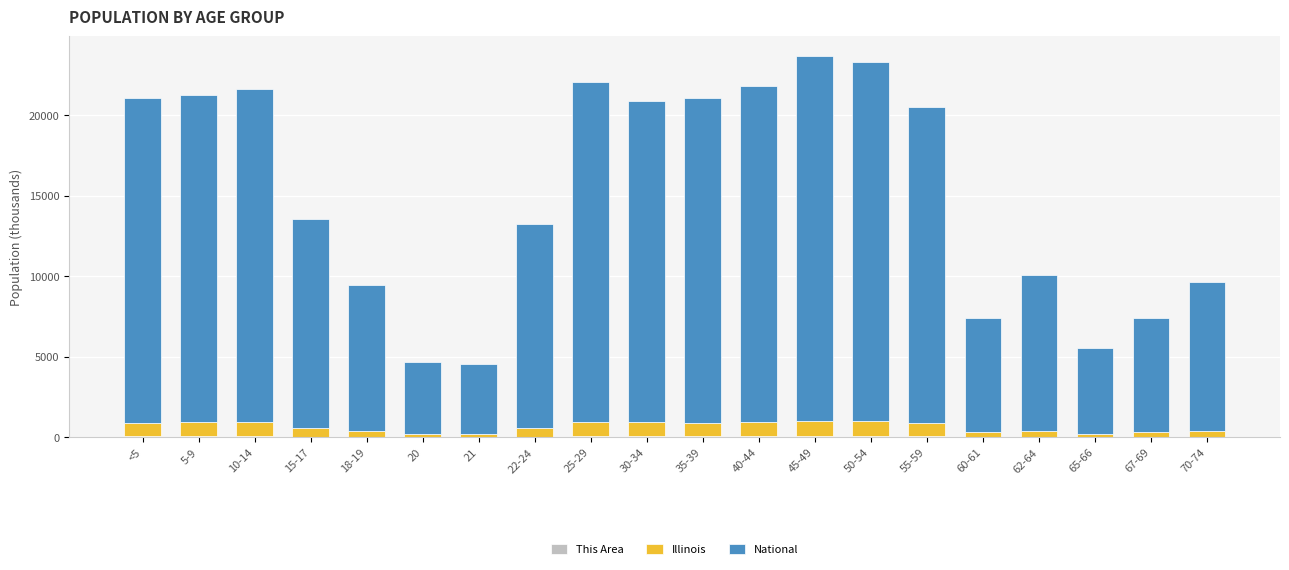

What is the approximate value of Illinois at 60-61?

284.2